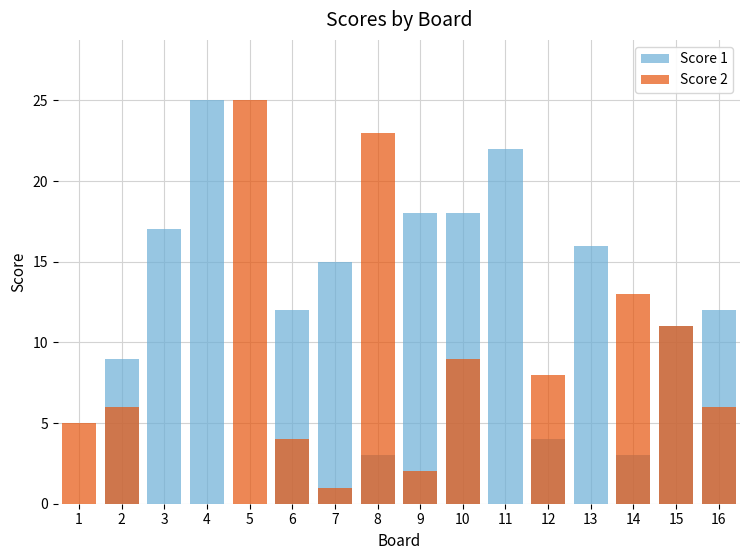

How many distinct data groups are displayed?

2